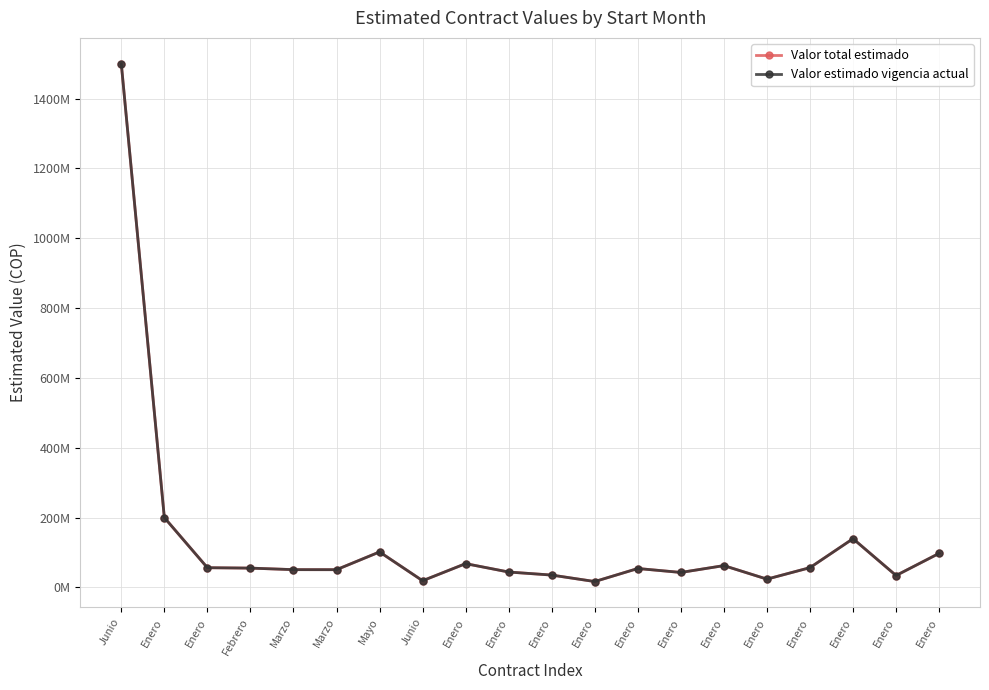

Does the chart have visible grid lines?

Yes